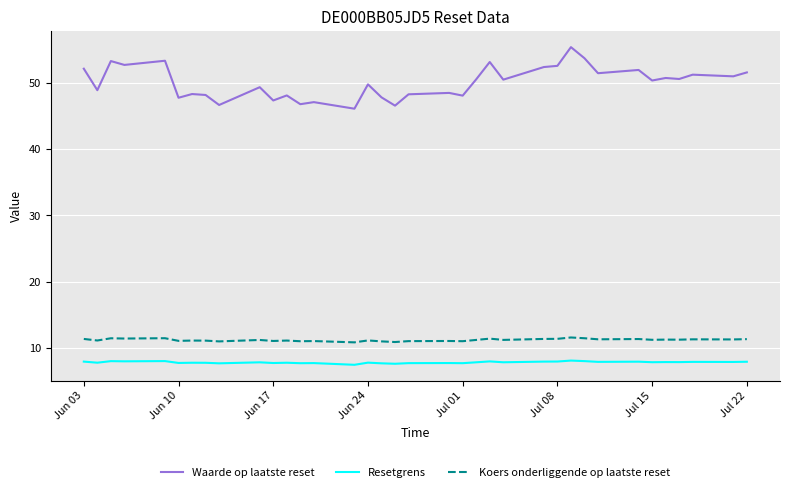

At how many categories does at least one series exceed 9?

36